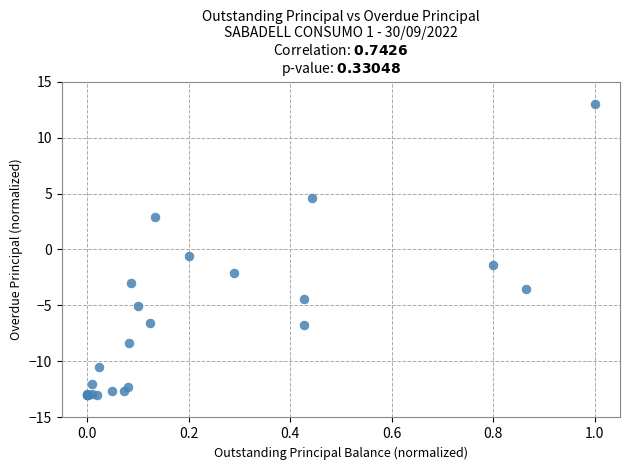

What Y value in the scatter plot is closest to 0?

-0.6